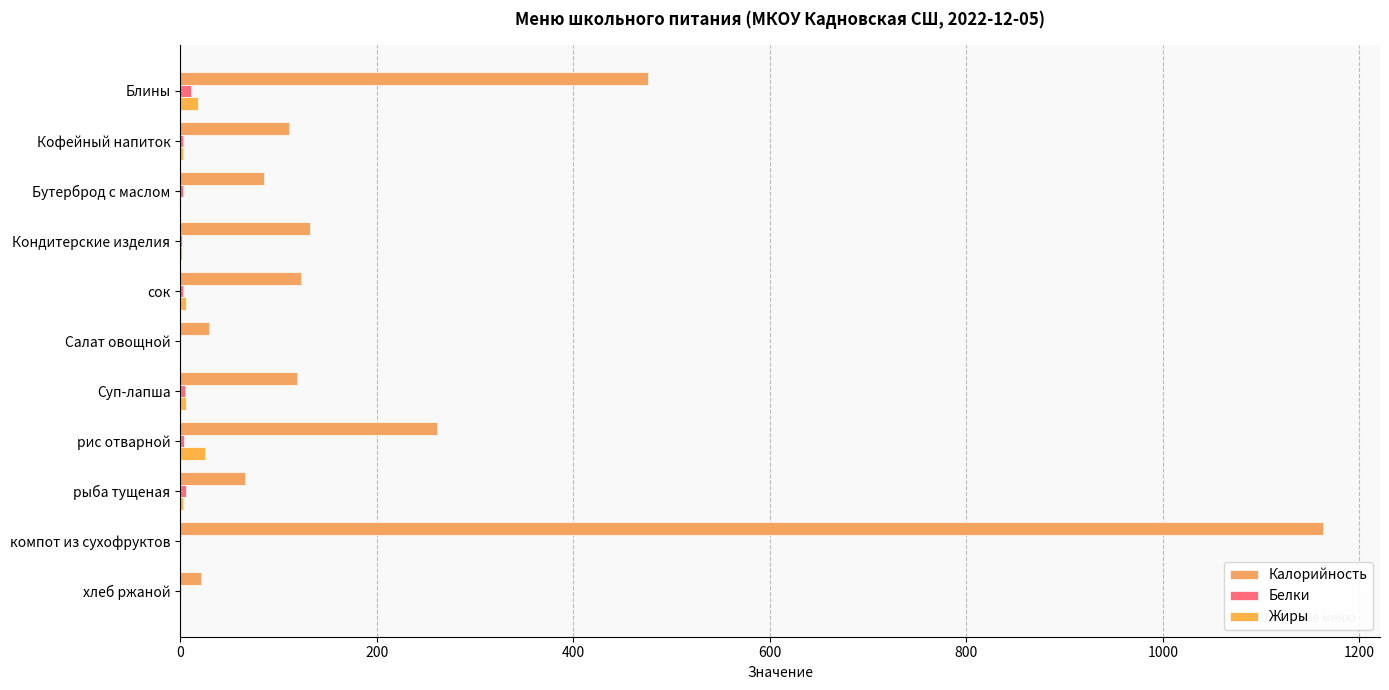

Which series has the largest total across all categories?

Калорийность